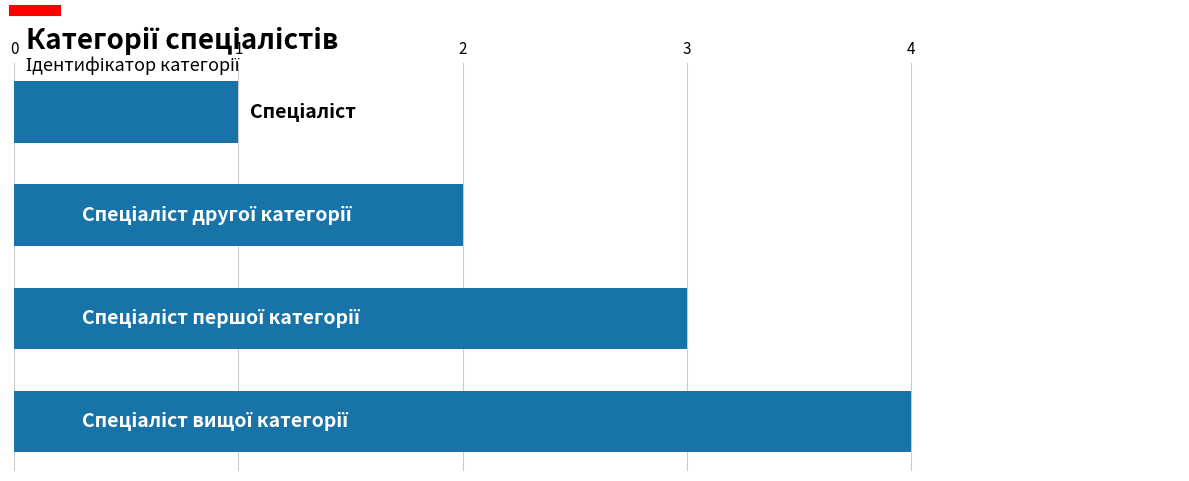

What is the maximum value shown in the chart?

4